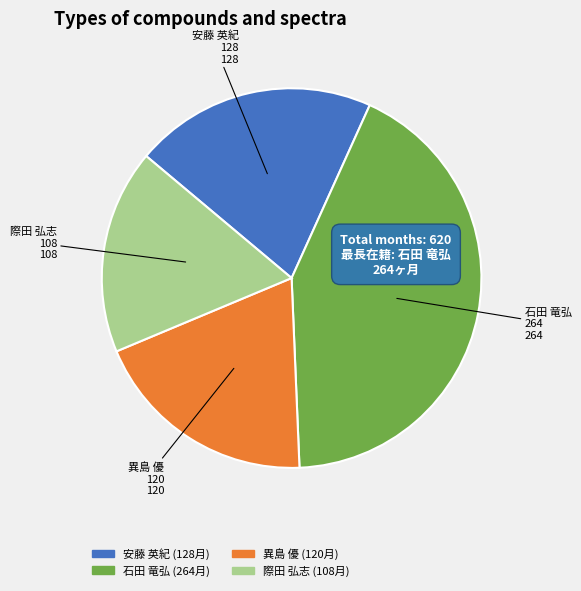

Is there a majority slice in this chart?

No